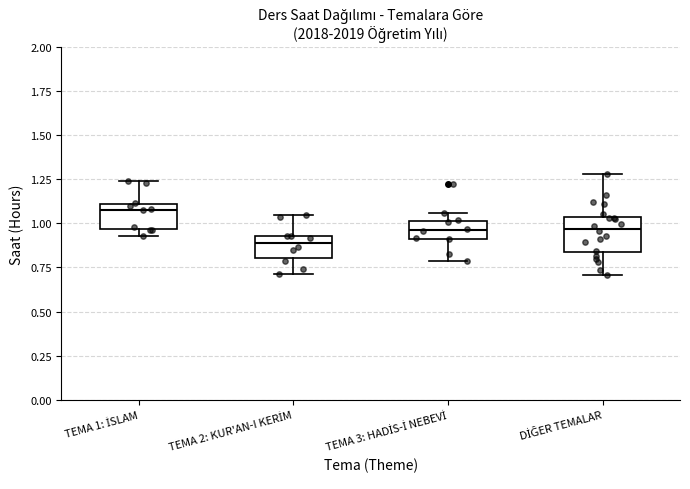

Reading left to right, transcribe this box plot: for each box, give where its median line is, the range the box spans, and where its two whiskers end, as read against the y-axis. The values are not printed on the chart, so give them approximately, as read against the axis.

TEMA 1: İSLAM: median 1.10 (just below the box's upper edge), box 0.95 to 1.10, whiskers 0.95 (just below the box's lower edge) to 1.25
TEMA 2: KUR'AN-I KERİM: median 0.90, box 0.80 to 0.95, whiskers 0.70 to 1.05
TEMA 3: HADİS-İ NEBEVİ: median 0.95, box 0.90 to 1.00, whiskers 0.80 to 1.05
DİĞER TEMALAR: median 0.95, box 0.85 to 1.05, whiskers 0.70 to 1.30